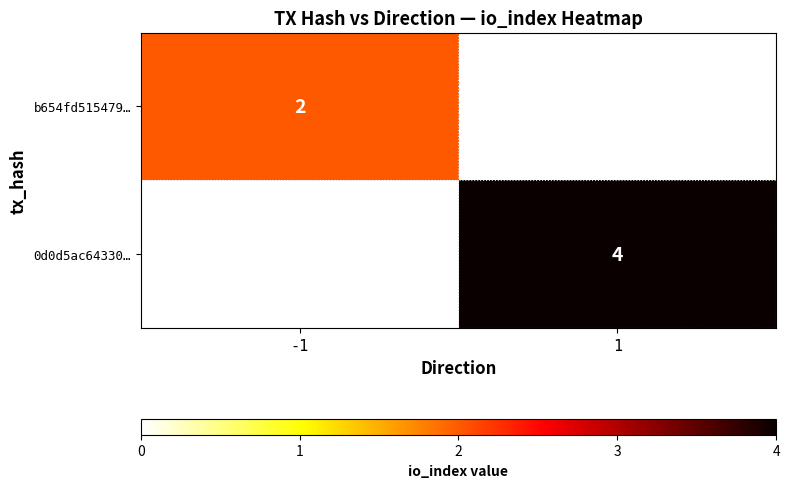

At which category does the chart reach its minimum across all series?

-1